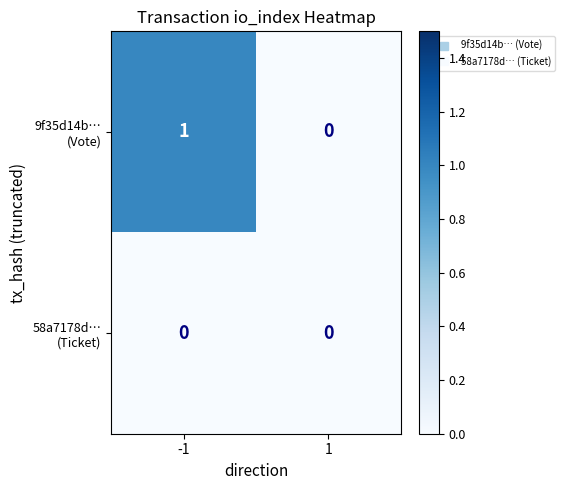

Rank the series by their average value, from lowest to highest.

58a7178d… (Ticket), 9f35d14b… (Vote)